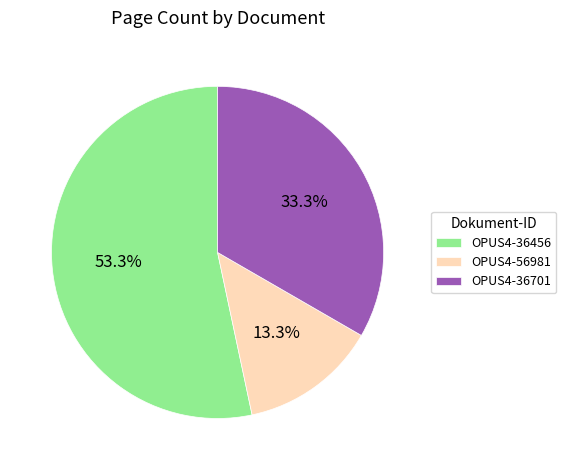

Which category has the biggest portion of the pie?

OPUS4-36456